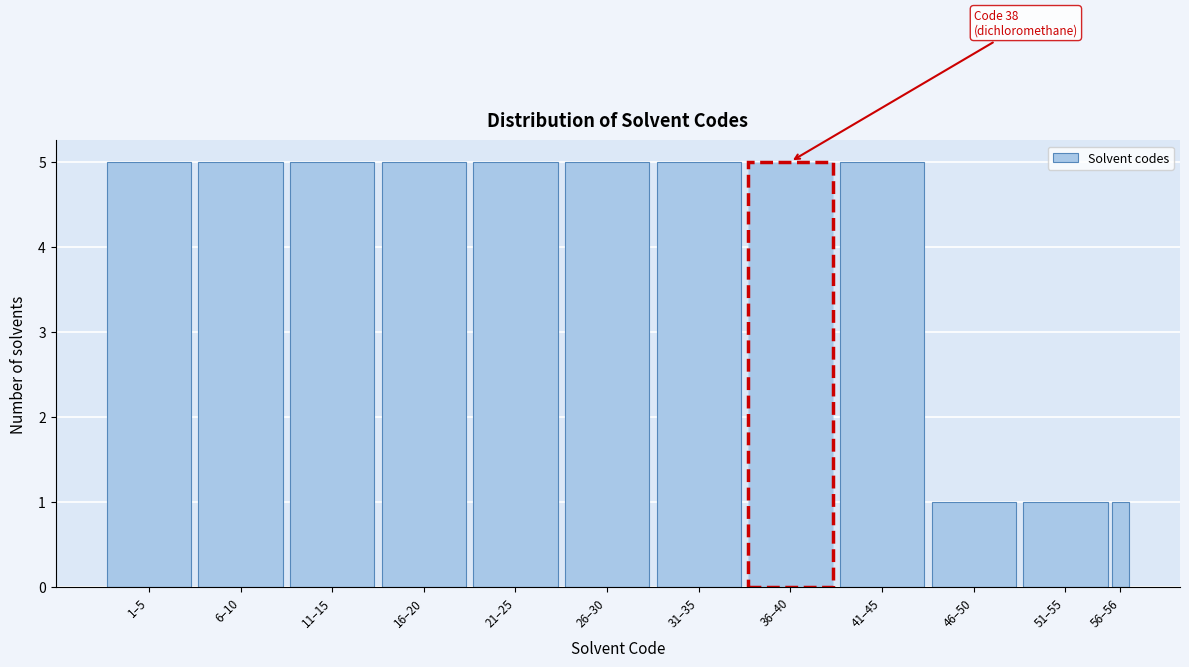

Reading left to right, what are all the values shown in this chart?

1–5=5	6–10=5	11–15=5	16–20=5	21–25=5	26–30=5	31–35=5	36–40=5	41–45=5	46–50=1	51–55=1	56–56=1